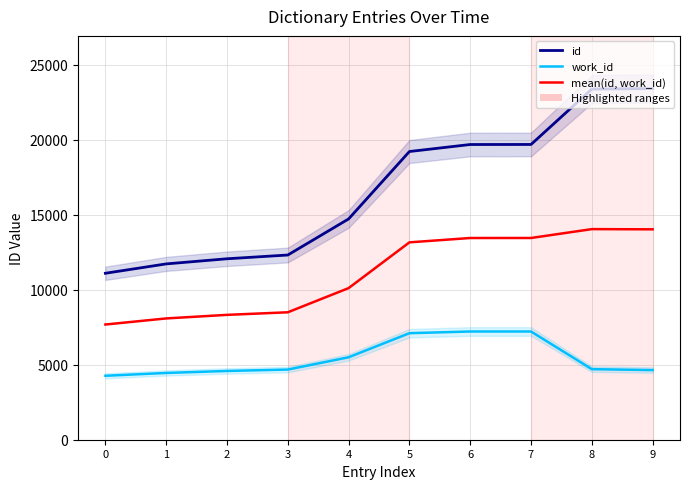

True or false: work_id and mean(id, work_id) cross at least once.

False